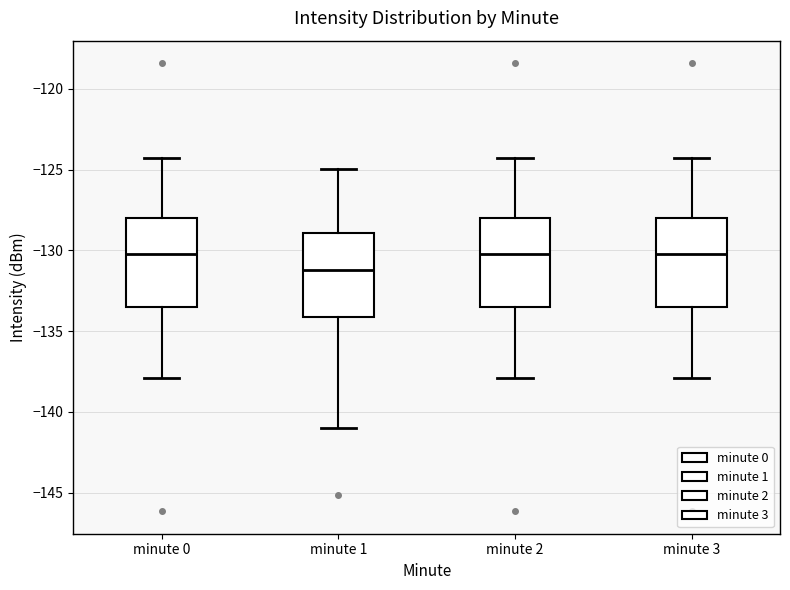

Reading left to right, read every box against the y-axis: the position of its median line, the range the box covers, and the ends of its whiskers. The values are not printed on the chart, so give them approximately, as read against the axis.

minute 0: median -130.0, box -133.5 to -128.0, whiskers -138.0 to -124.5
minute 1: median -131.0, box -134.0 to -129.0, whiskers -141.0 to -125.0
minute 2: median -130.0, box -133.5 to -128.0, whiskers -138.0 to -124.5
minute 3: median -130.0, box -133.5 to -128.0, whiskers -138.0 to -124.5